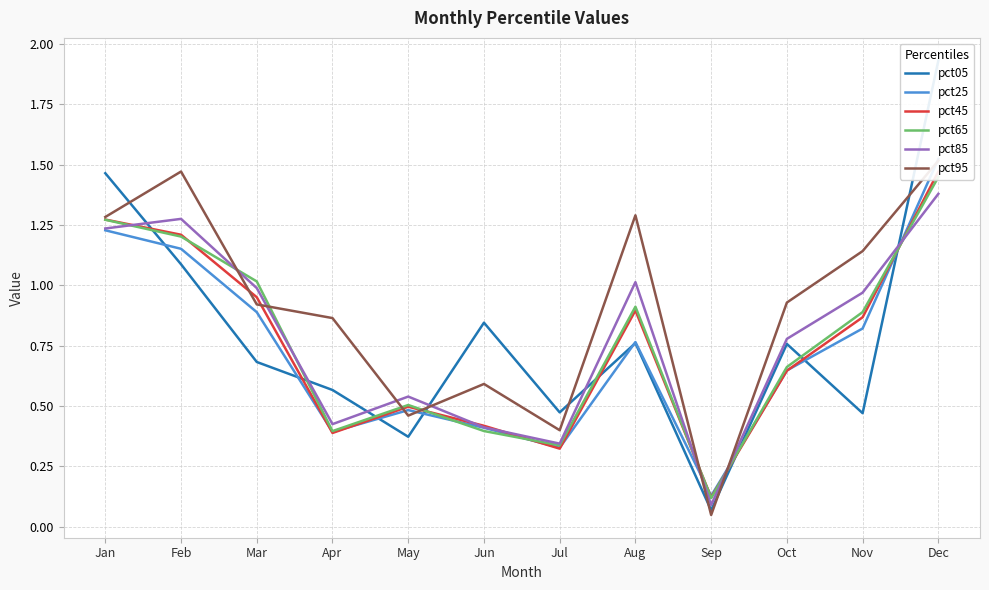

Count the number of categories in the chart.

12